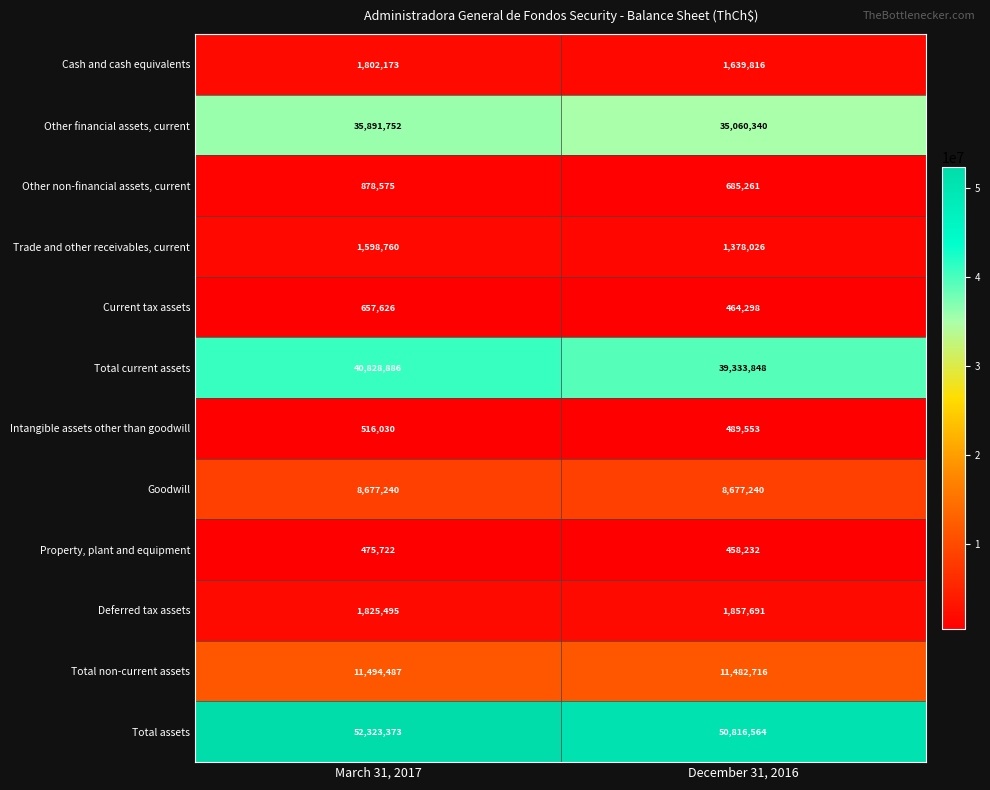

What is the difference between the Total assets values at March 31, 2017 and December 31, 2016?

1506809